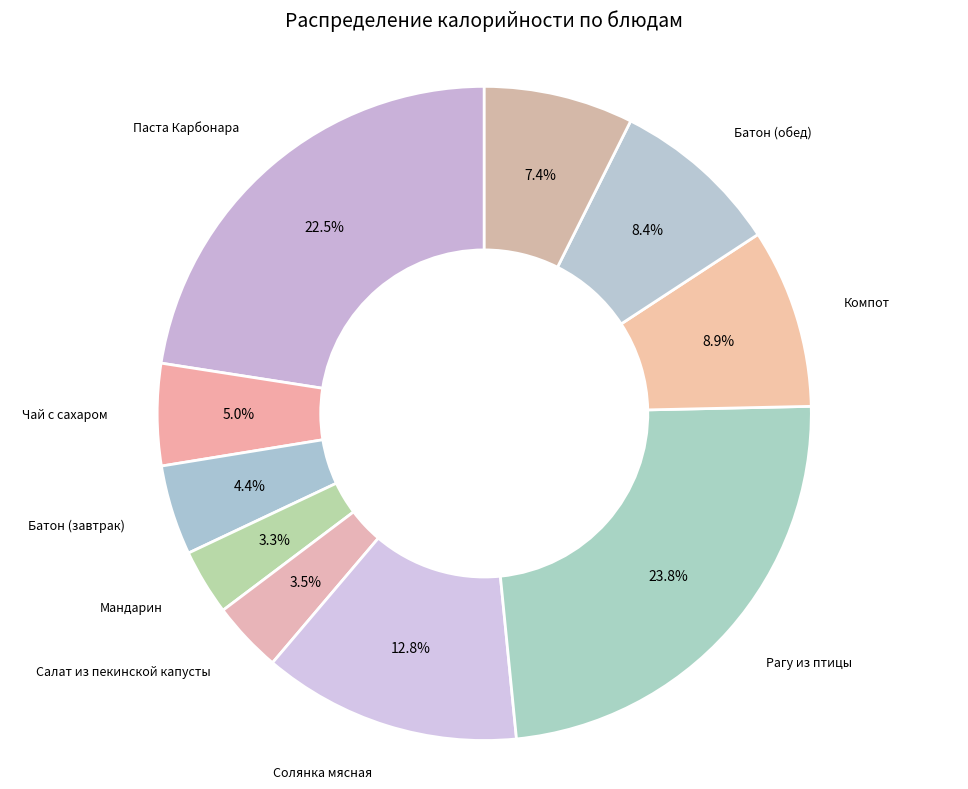

Which category has the smallest portion of the pie?

Мандарин